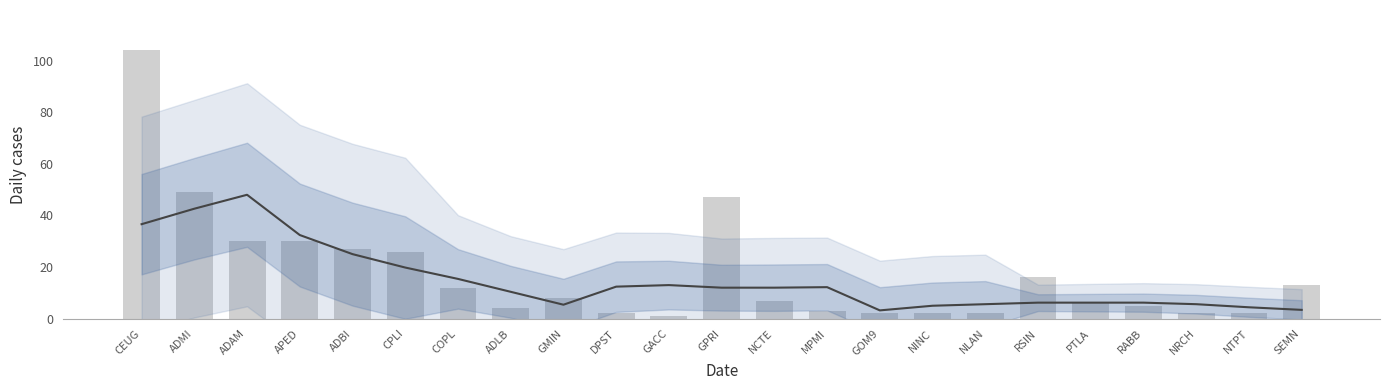

Between GPRI and NTPT, which is larger?

GPRI